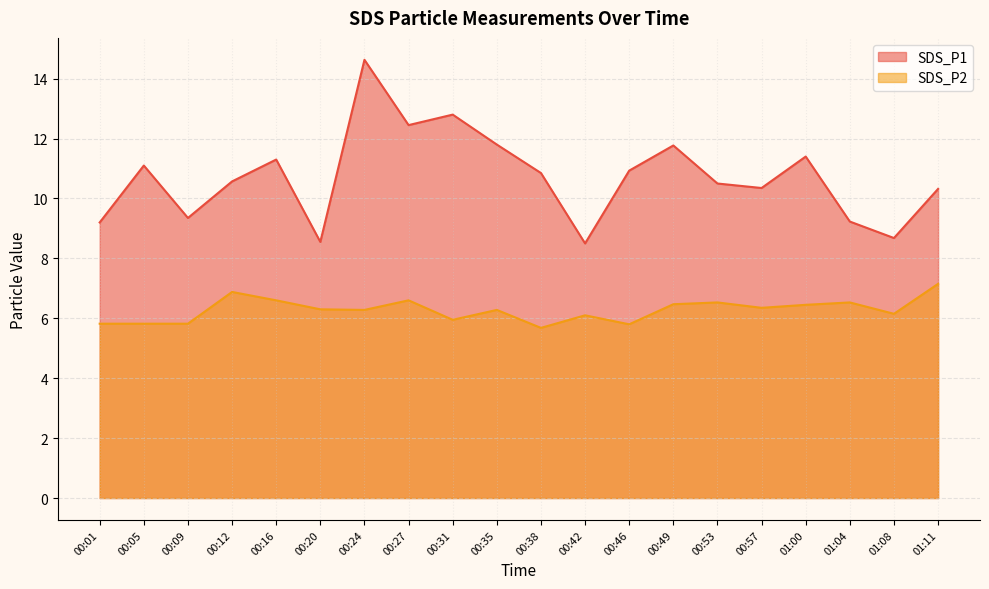

What is the sum of the SDS_P2 values at 00:01 and 00:49?

12.3